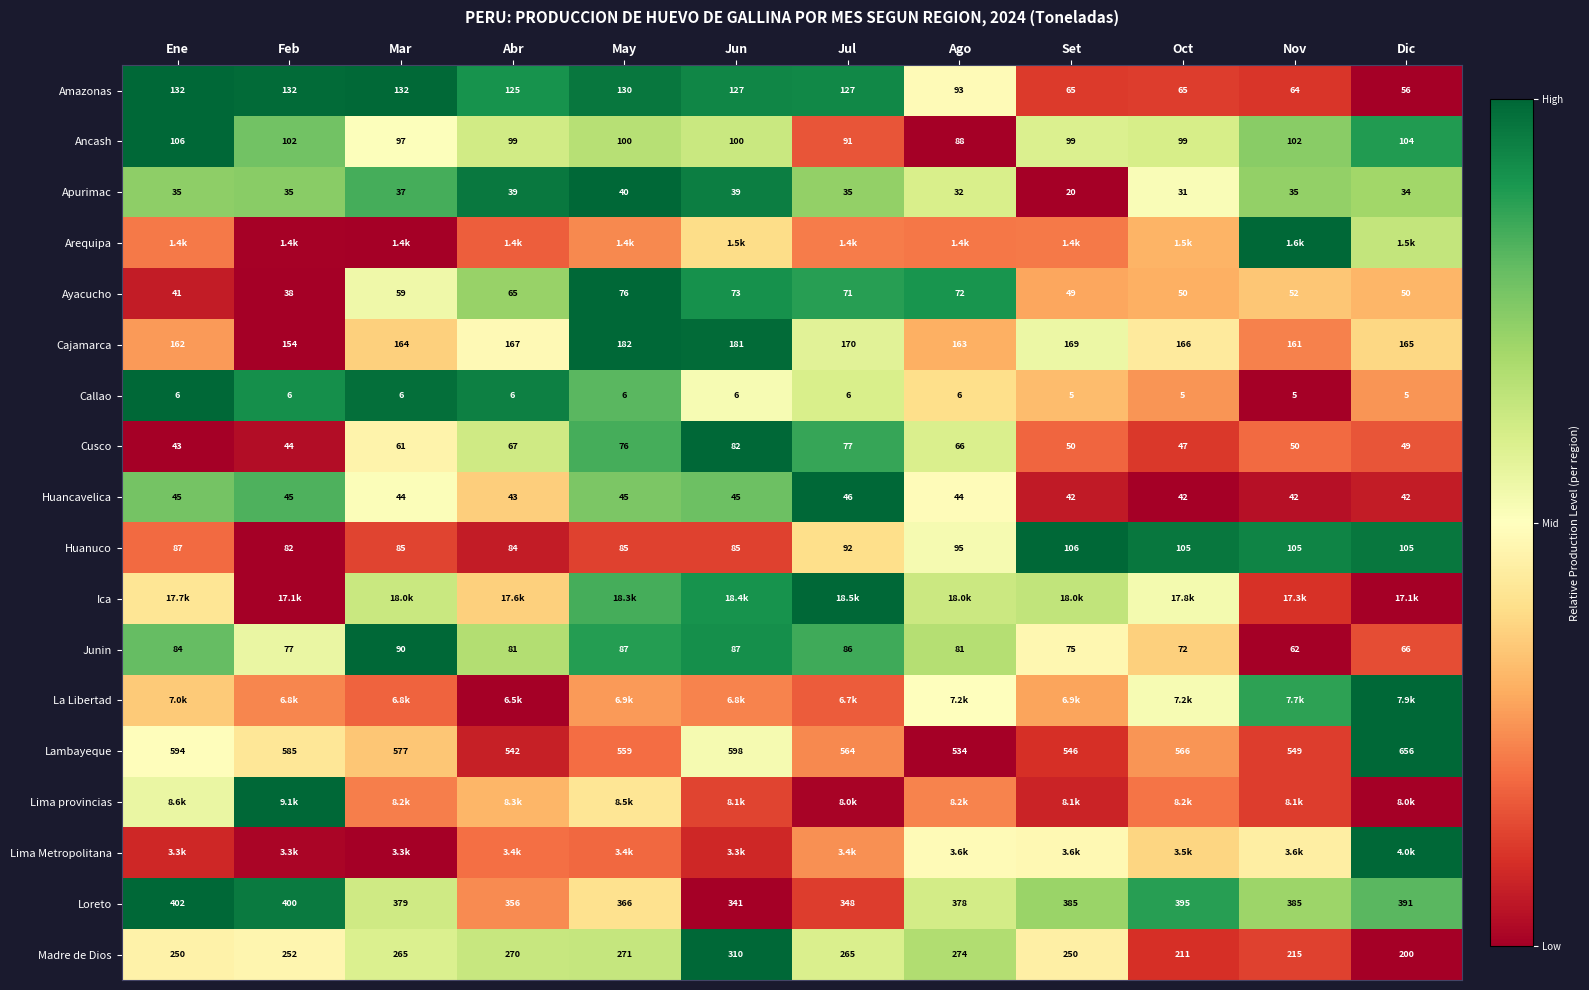

Is the value of Cajamarca at May greater than the value of Lambayeque at Jul?

No